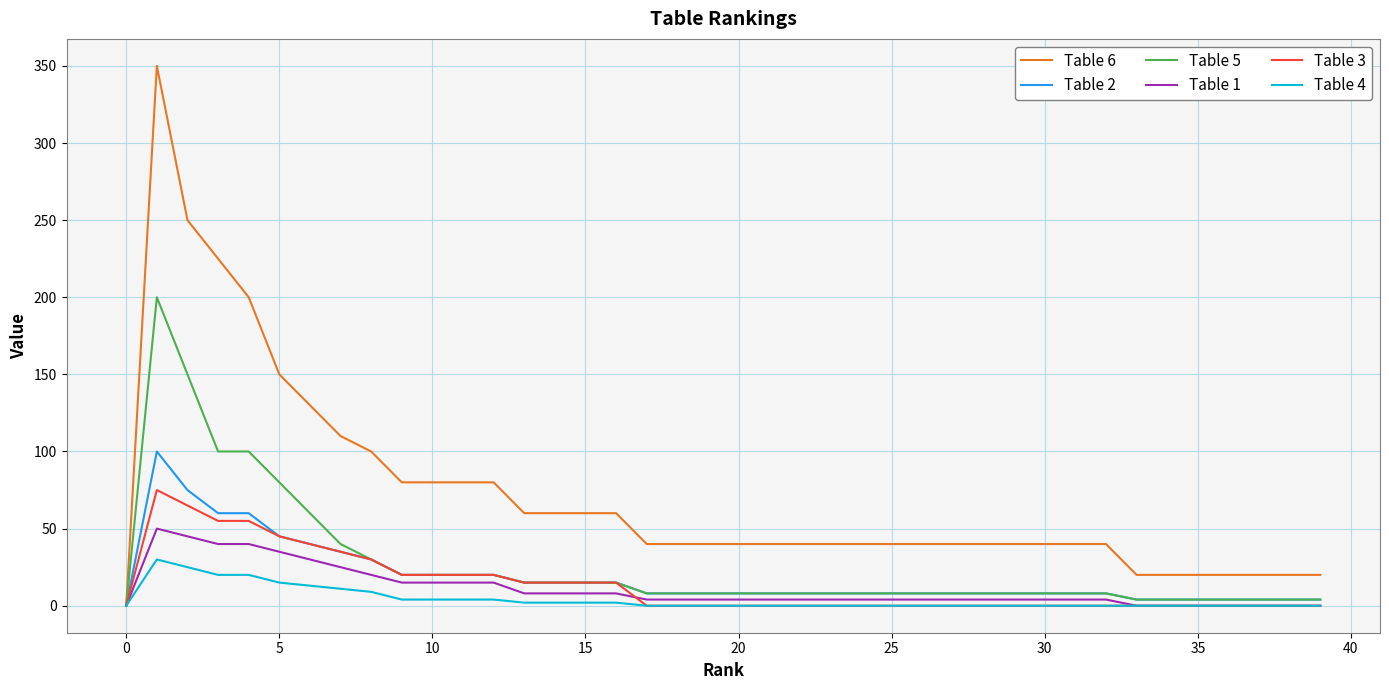

Which series has the largest range (max minus min)?

Table 6